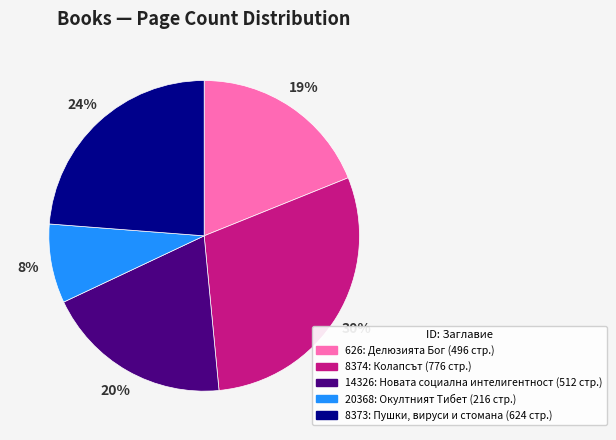

Is there a majority slice in this chart?

No